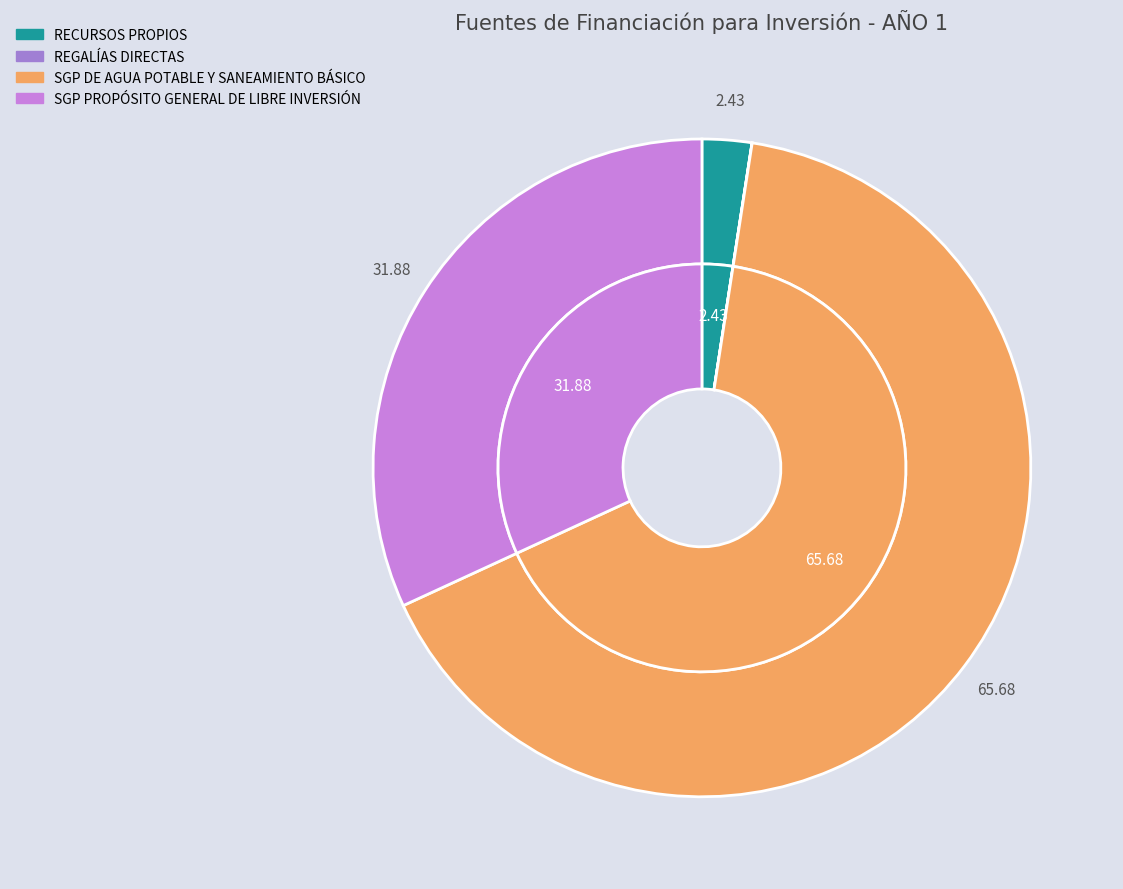

What is the majority slice?

SGP DE AGUA POTABLE Y SANEAMIENTO BÁSICO